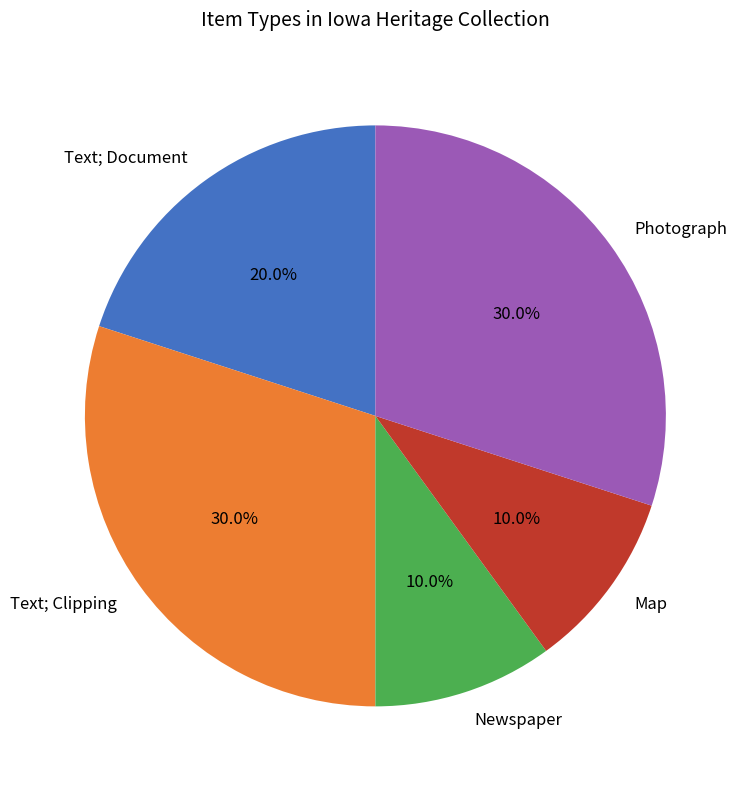

Between Photograph and Map, which is larger?

Photograph